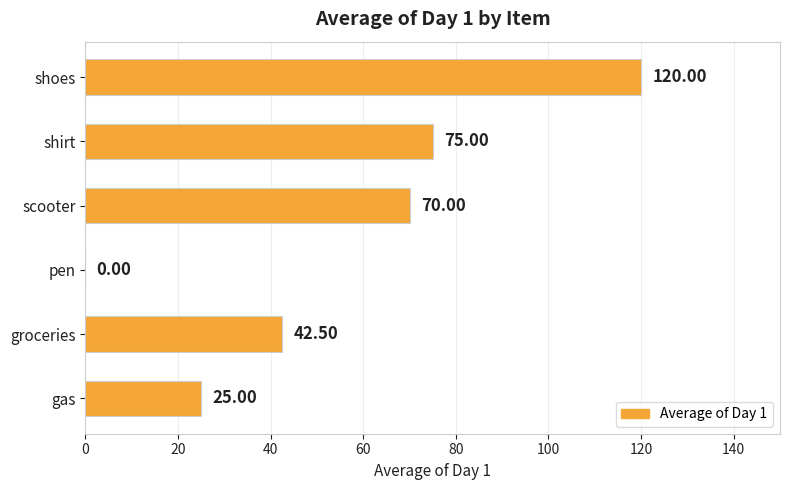

Count the number of categories in the chart.

6